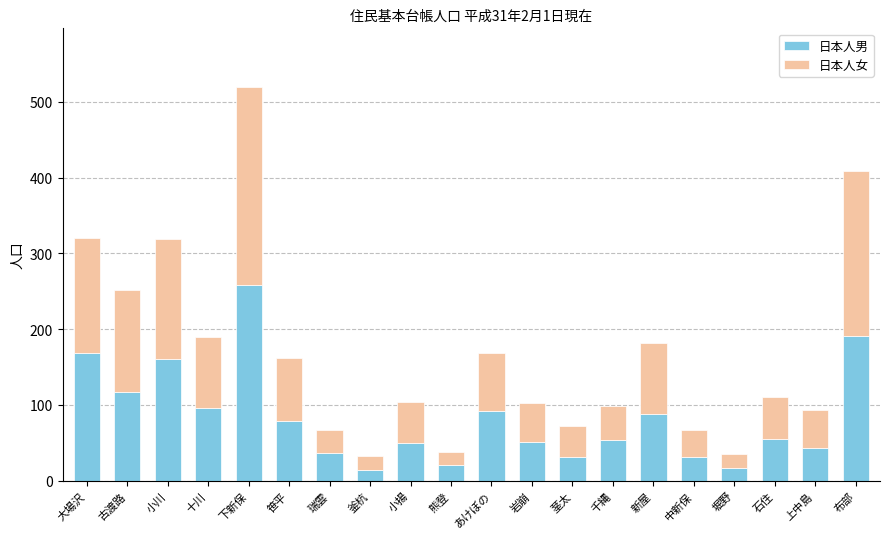

What is the total value across all series at あけぼの?

169